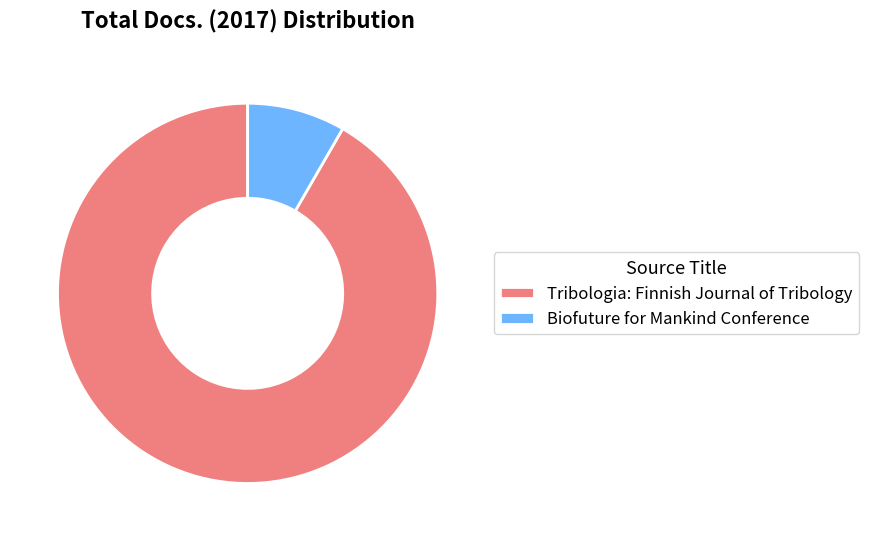

Does any single category account for the majority?

Yes